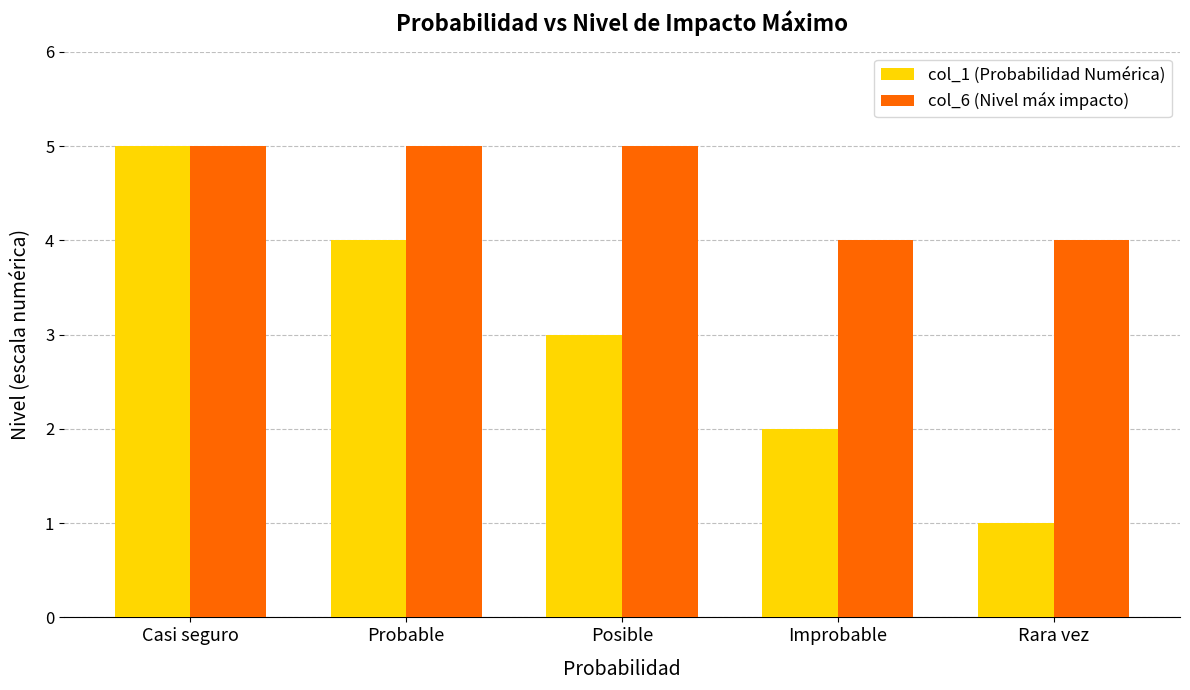

The col_1 (Probabilidad Numérica) series shows 1 at Probable. True or false?

False